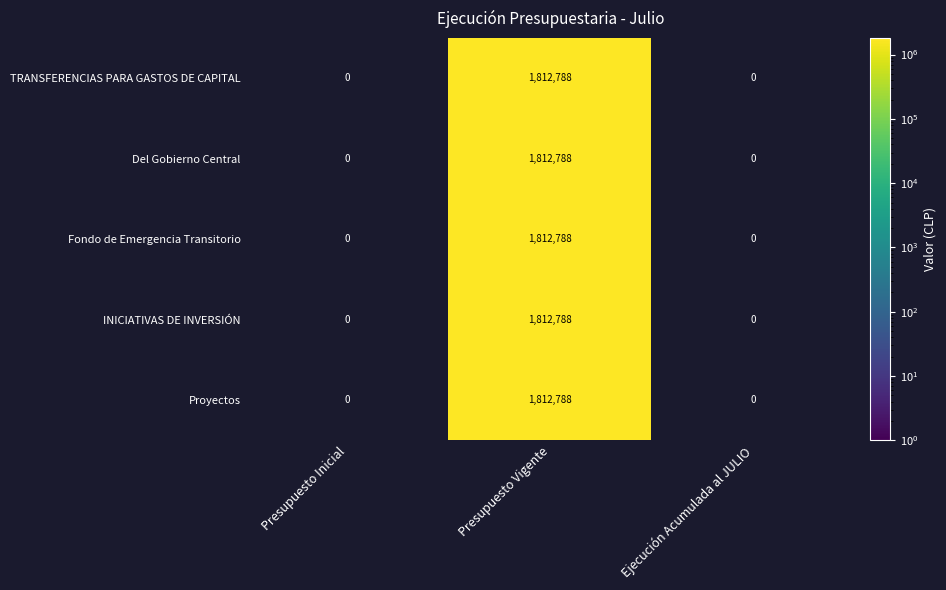

What is the difference between the INICIATIVAS DE INVERSIÓN values at Ejecución Acumulada al JULIO and Presupuesto Vigente?

1812788